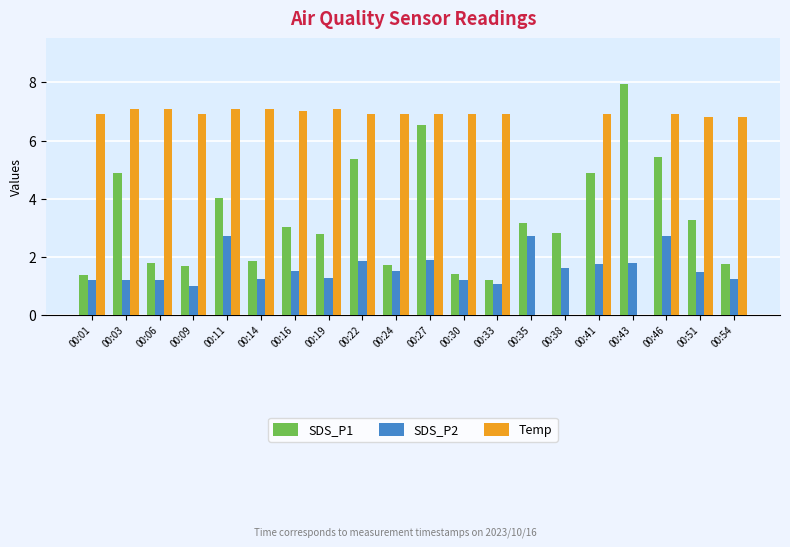

True or false: Temp has a value of 0.0 at 00:38.

True